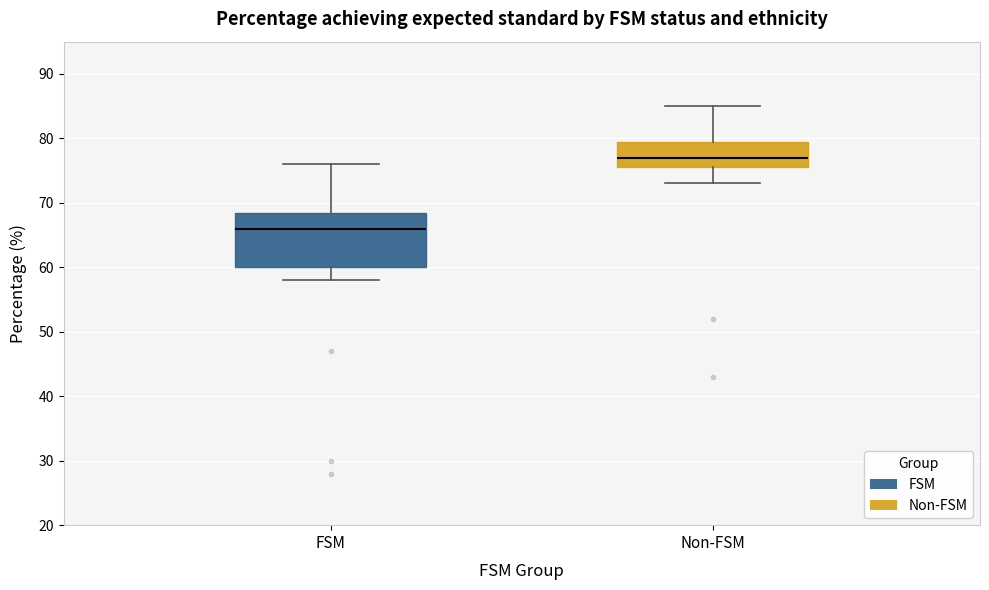

Reading left to right, read every box against the y-axis: the position of its median line, the range the box covers, and the ends of its whiskers. The values are not printed on the chart, so give them approximately, as read against the axis.

FSM: median 66, box 60 to 69, whiskers 58 to 76
Non-FSM: median 77, box 76 to 80, whiskers 73 to 85